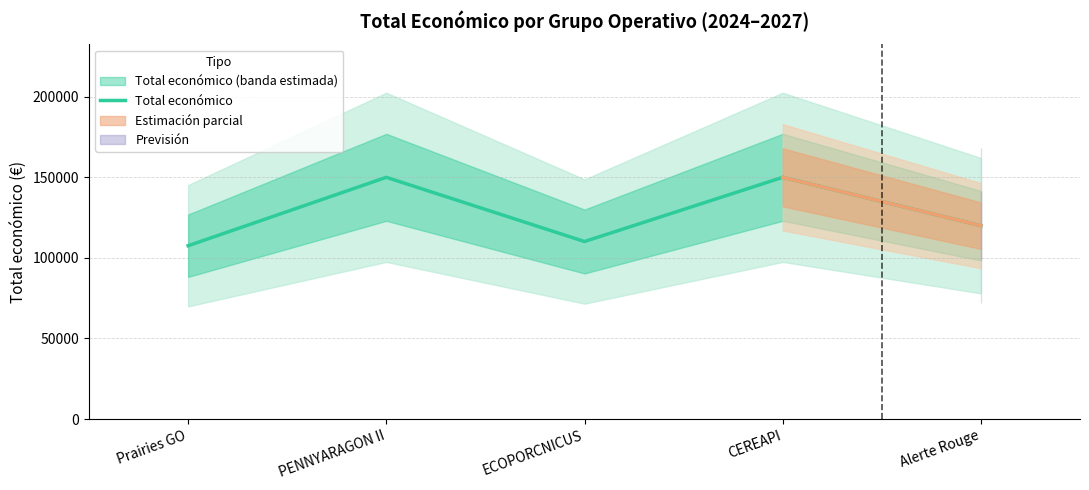

What is the approximate value at ECOPORCNICUS, to the nearest 100?

110200